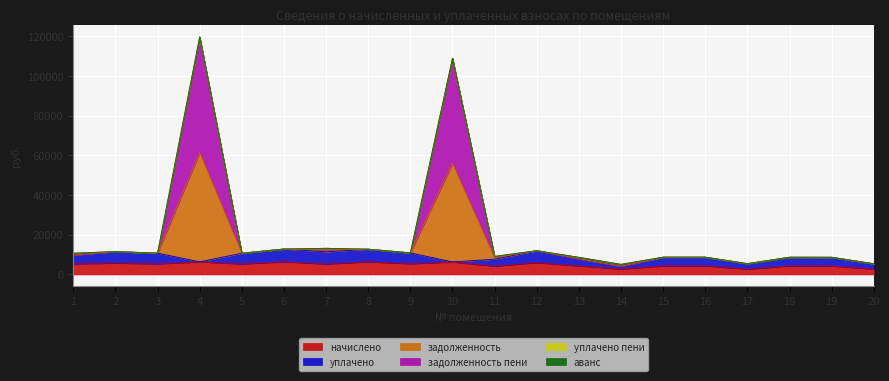

In задолженность, how many points are higher than both neighbors (excluding endpoints)?

6